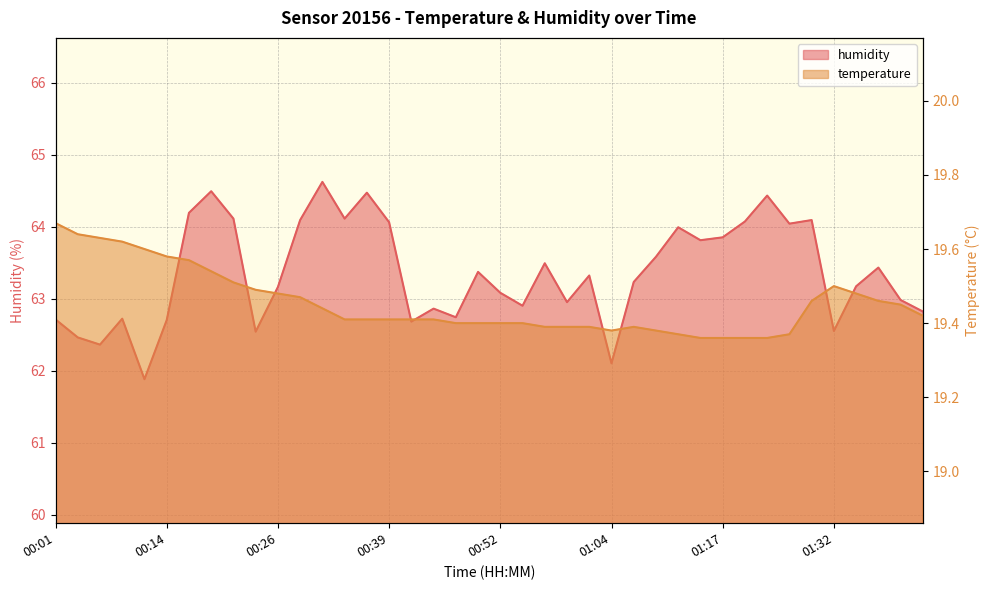

What is the label of the 38th point from the left?

01:37